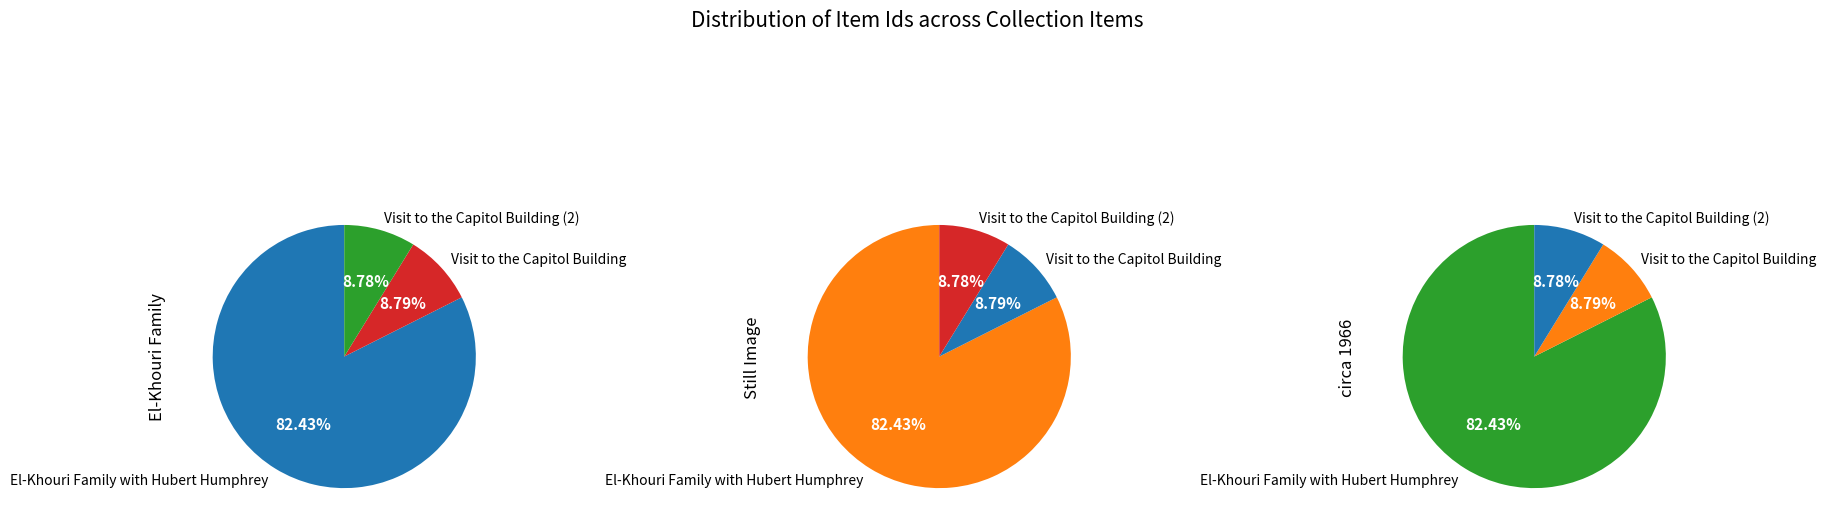

The Visit to the Capitol Building slice represents 1% of the pie. True or false?

False